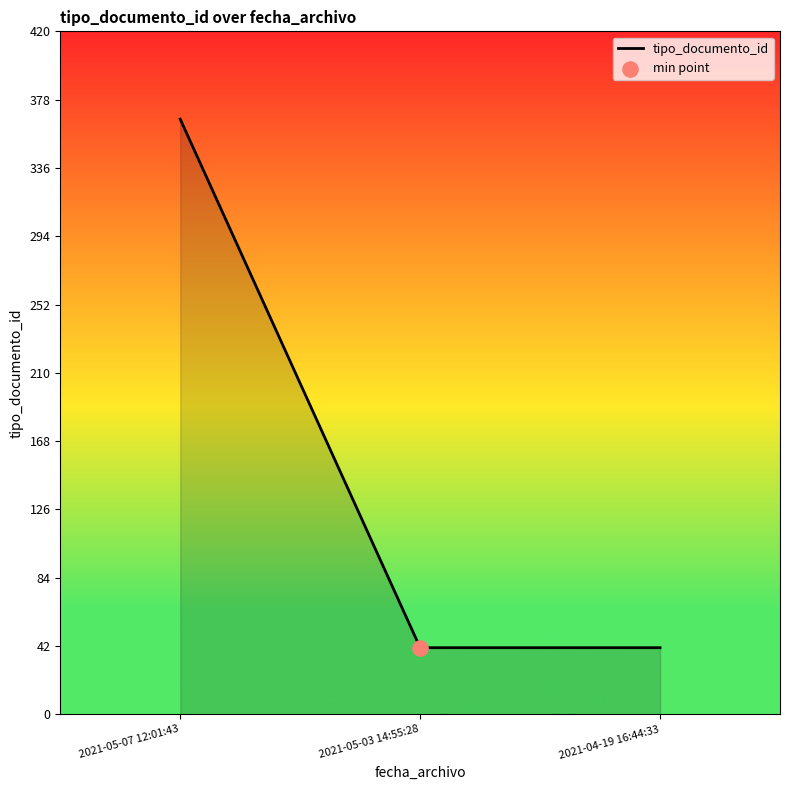

What is the change in value from 2021-05-07 12:01:43 to 2021-04-19 16:44:33?

-325